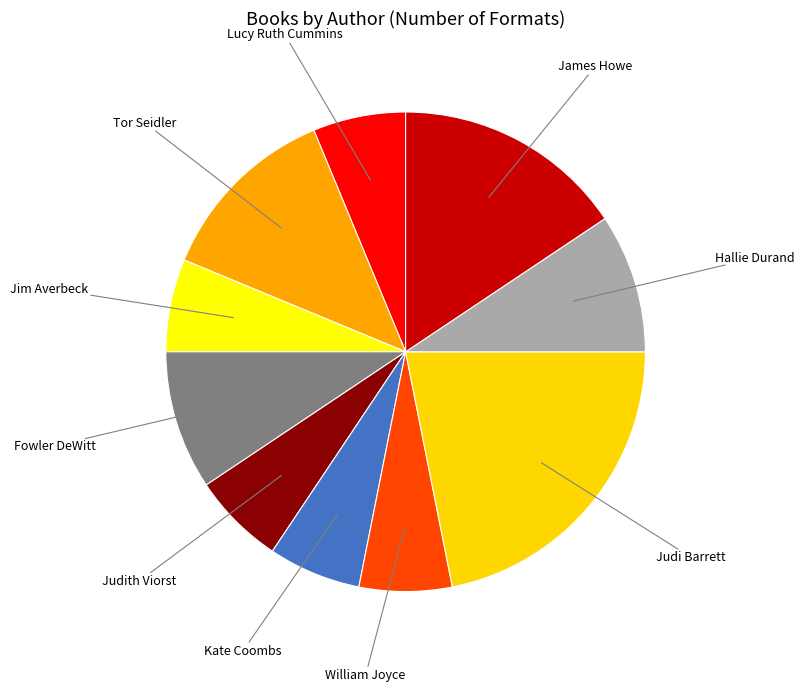

Is the sum of Judi Barrett and Jim Averbeck greater than half?

No